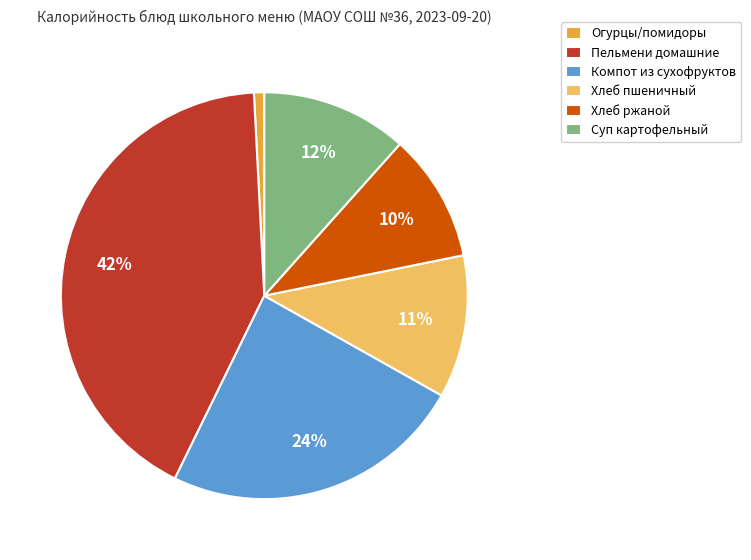

Does Хлеб пшеничный account for over 50% of the chart?

No